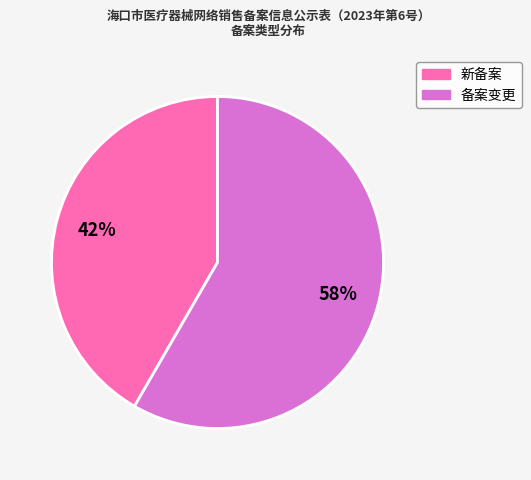

To the nearest percent, what is the average slice percentage?

50%